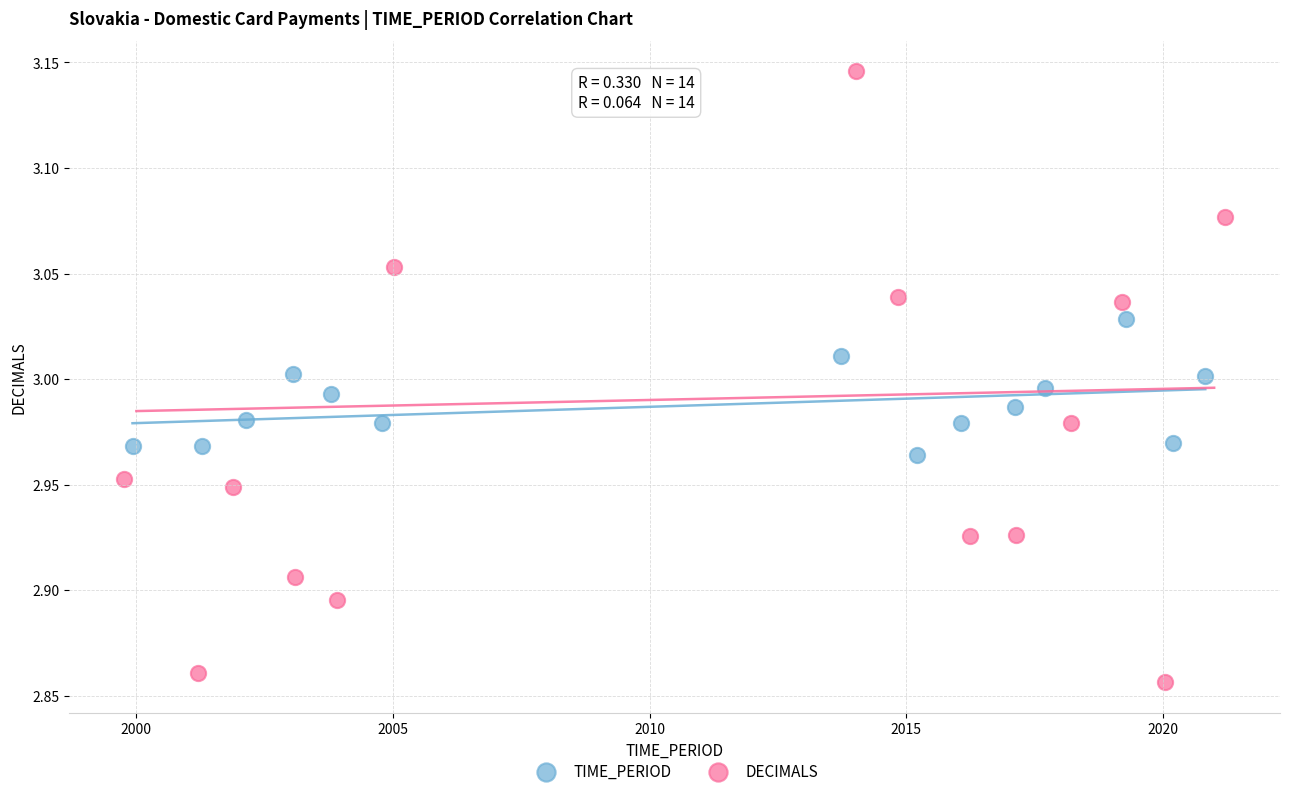

Which series reaches the maximum Y coordinate?

DECIMALS